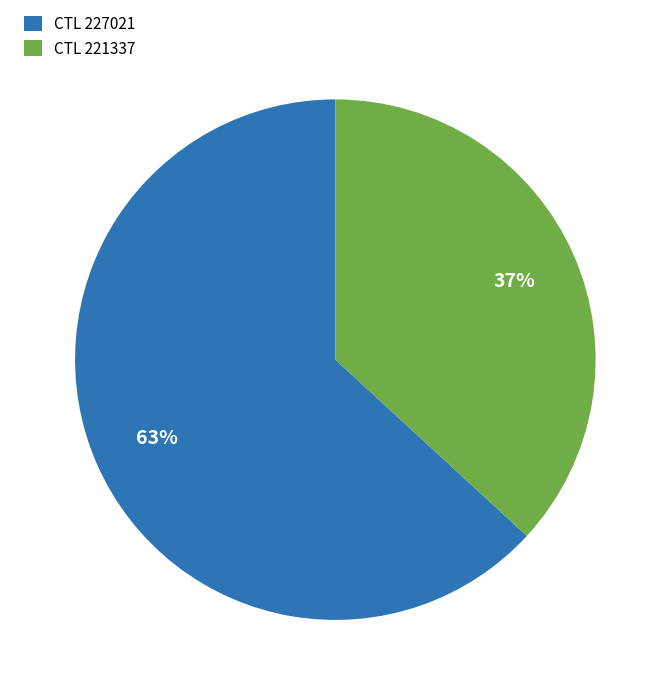

Between CTL 221337 and CTL 227021, which is larger?

CTL 227021